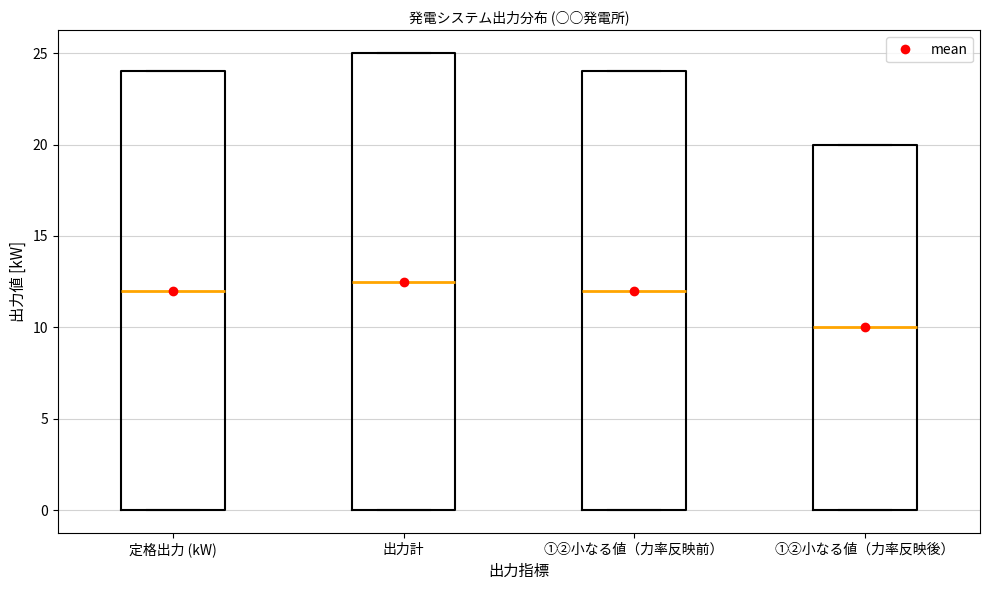

Reading left to right, read every box against the y-axis: the position of its median line, the range the box covers, and the ends of its whiskers. The values are not printed on the chart, so give them approximately, as read against the axis.

定格出力 (kW): median 12.0, box 0.0 to 24.0, whiskers 0.0 to 24.0
出力計: median 12.5, box 0.0 to 25.0, whiskers 0.0 to 25.0
①②小なる値（力率反映前）: median 12.0, box 0.0 to 24.0, whiskers 0.0 to 24.0
①②小なる値（力率反映後）: median 10.0, box 0.0 to 20.0, whiskers 0.0 to 20.0